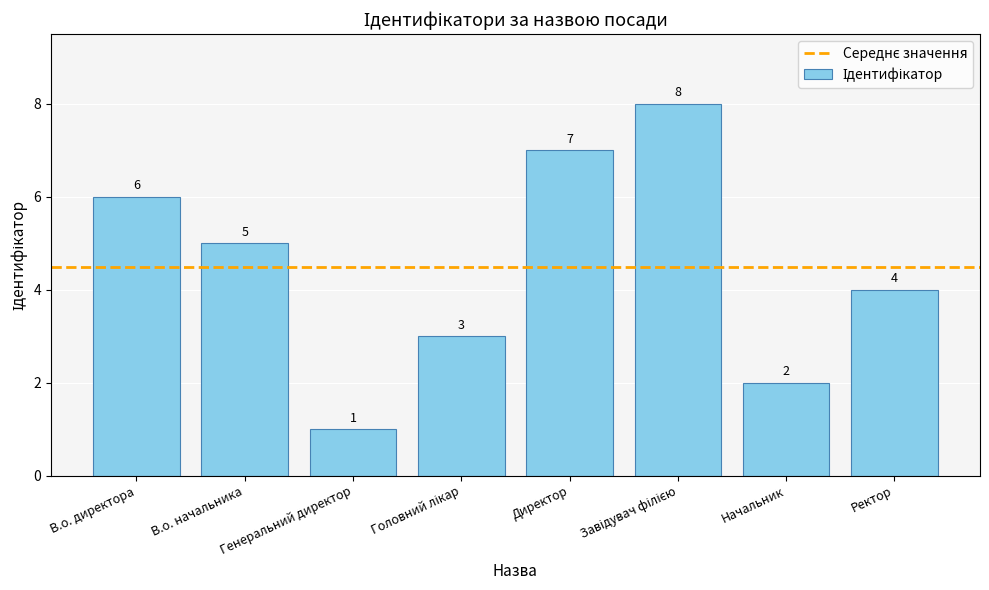

The chart shows a value of 9 at В.о. директора. True or false?

False